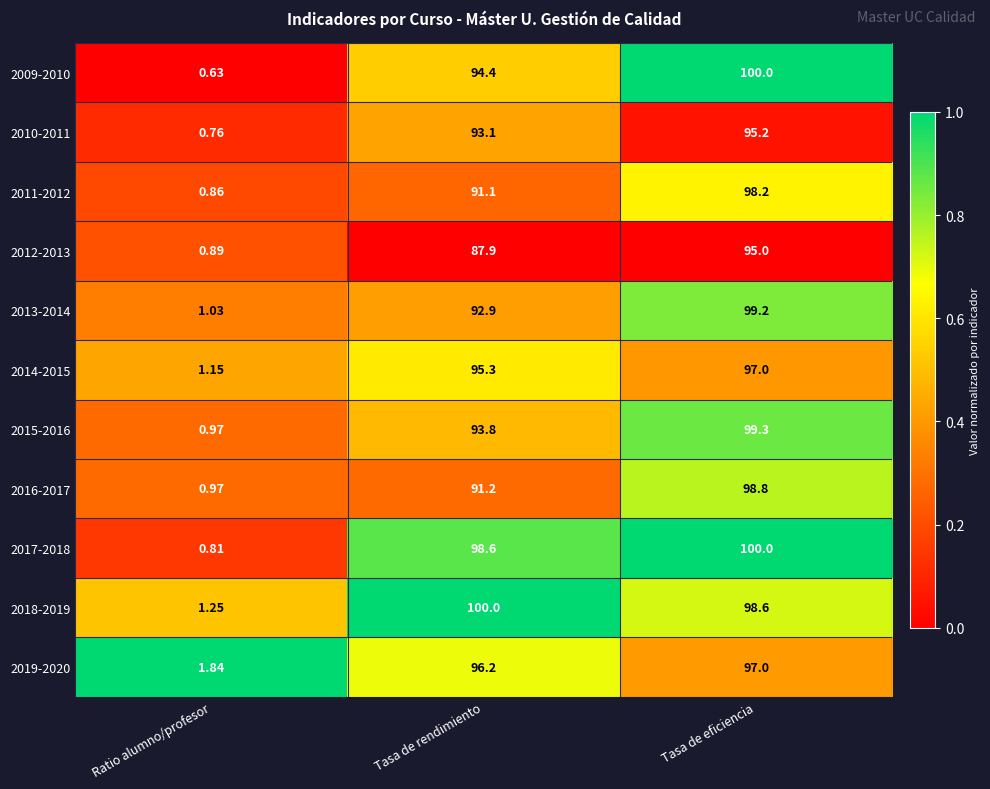

Is the value of 2015-2016 at Tasa de eficiencia greater than the value of 2017-2018 at Tasa de eficiencia?

No